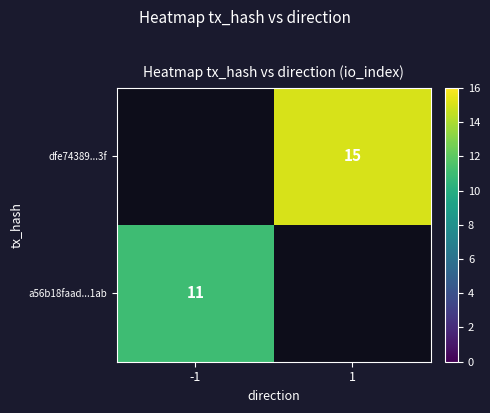

The value of a56b18faad...1ab at -1 is 11. True or false?

True